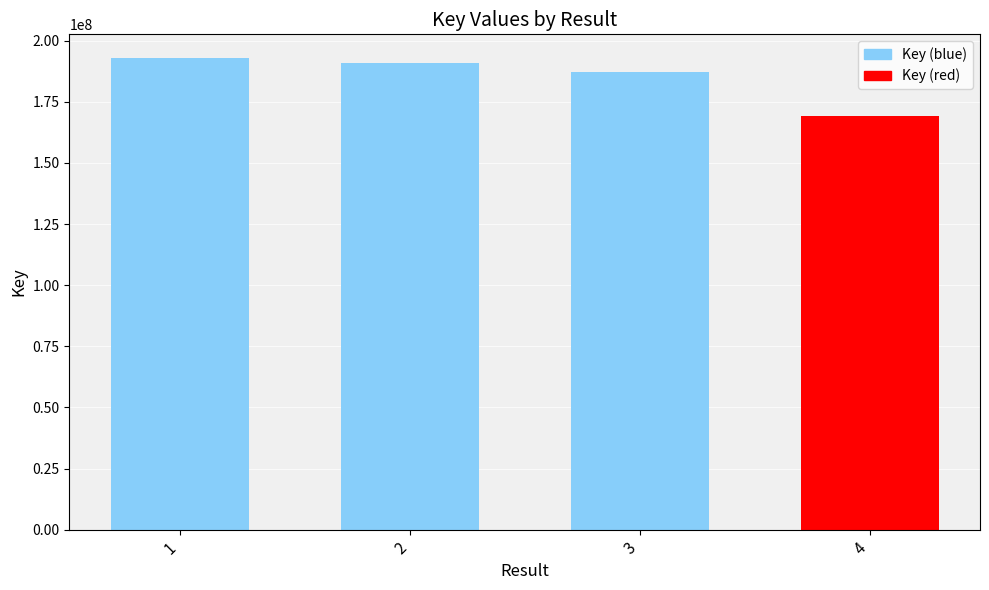

Reading left to right, transcribe all the data shown in this chart.

1=192949951	2=190744452	3=187353659	4=169288493